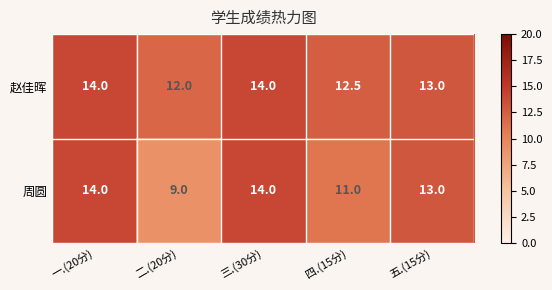

Which category has the lowest value in the 赵佳晖 series?

二.(20分)